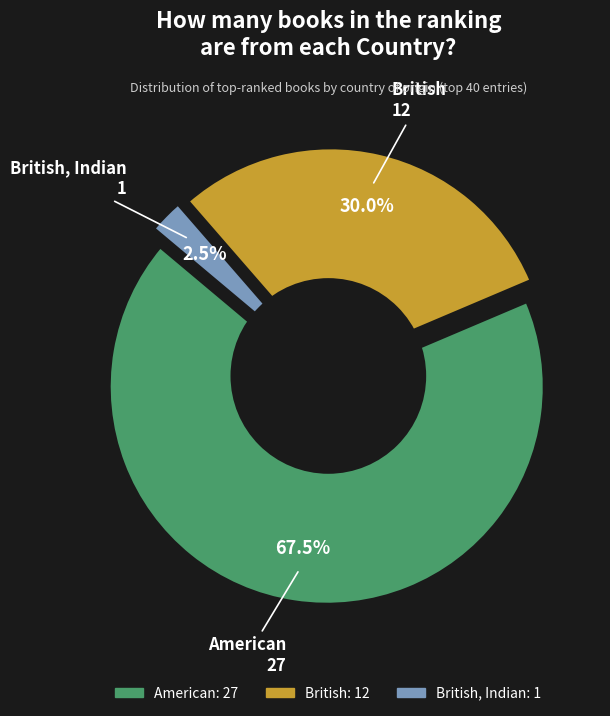

Which category has the biggest portion of the pie?

American